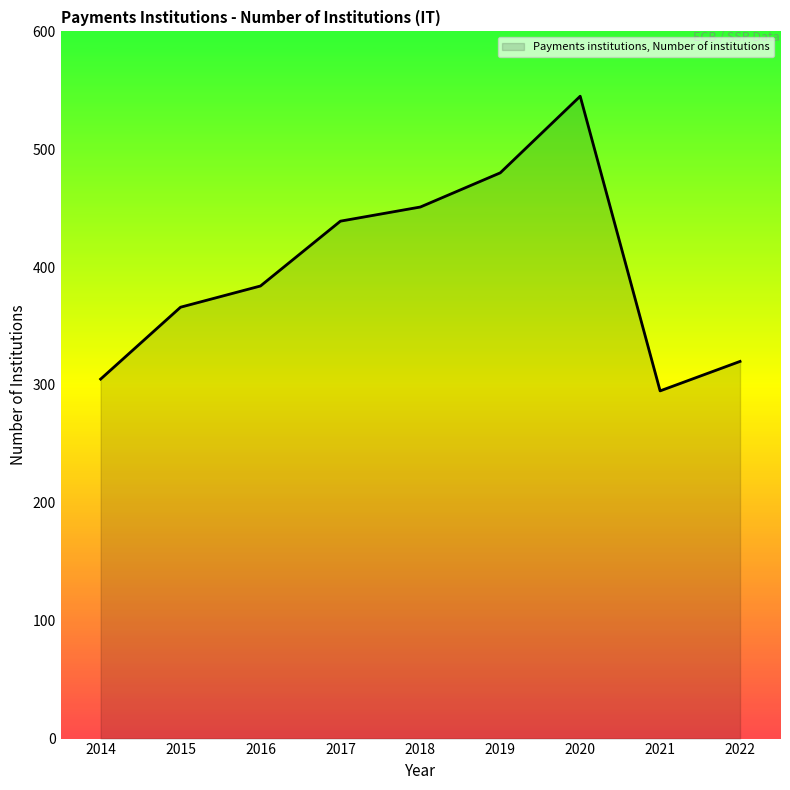

Where is the data nearest to the value 420?

2017